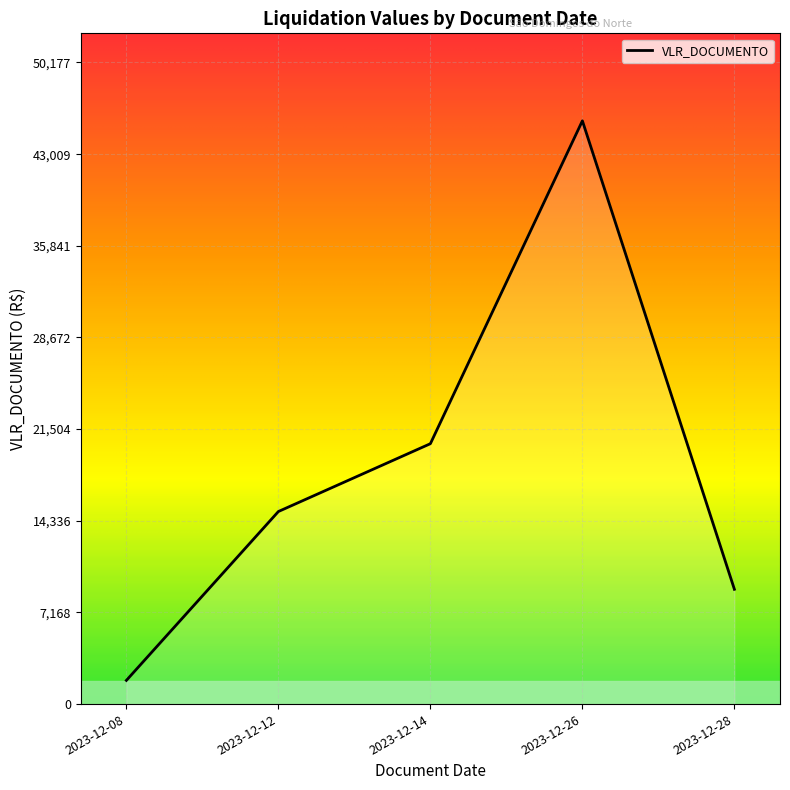

Reading left to right, what are all the values shown in this chart?

1852.5	15059.5	20364.4	45616.0	8977.5